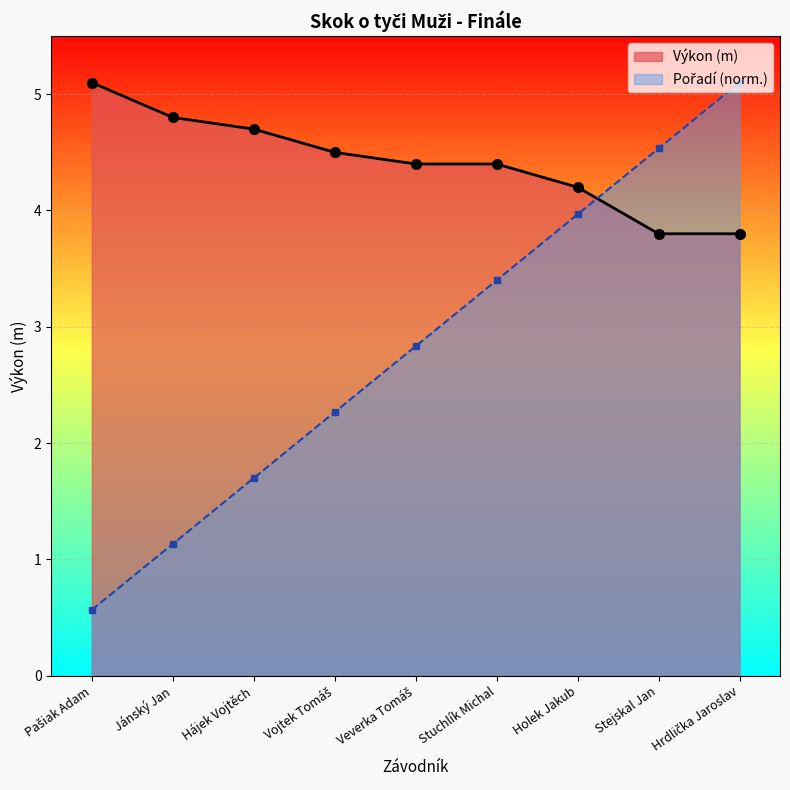

Approximately how many times larger is the value at Holek Jakub compared to Stejskal Jan?

0.9